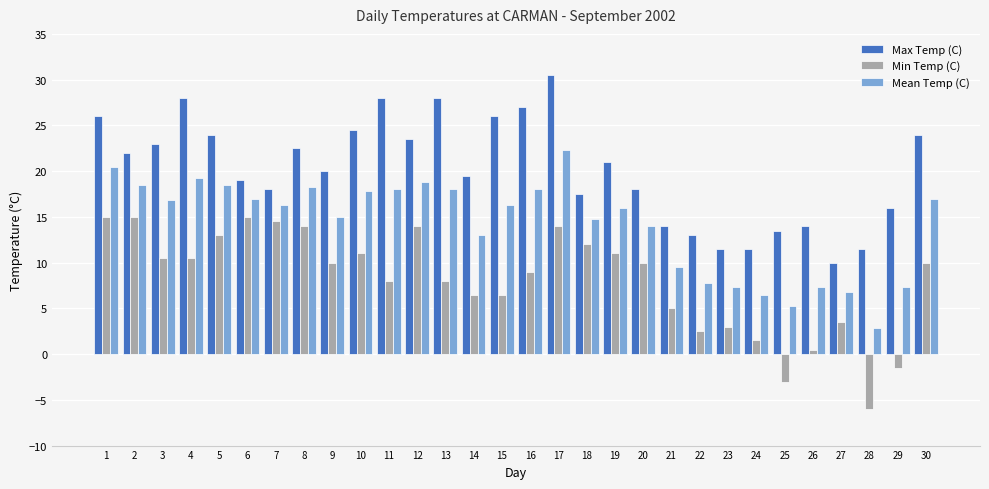

List the series in order of their peak value, lowest first.

Min Temp (C), Mean Temp (C), Max Temp (C)